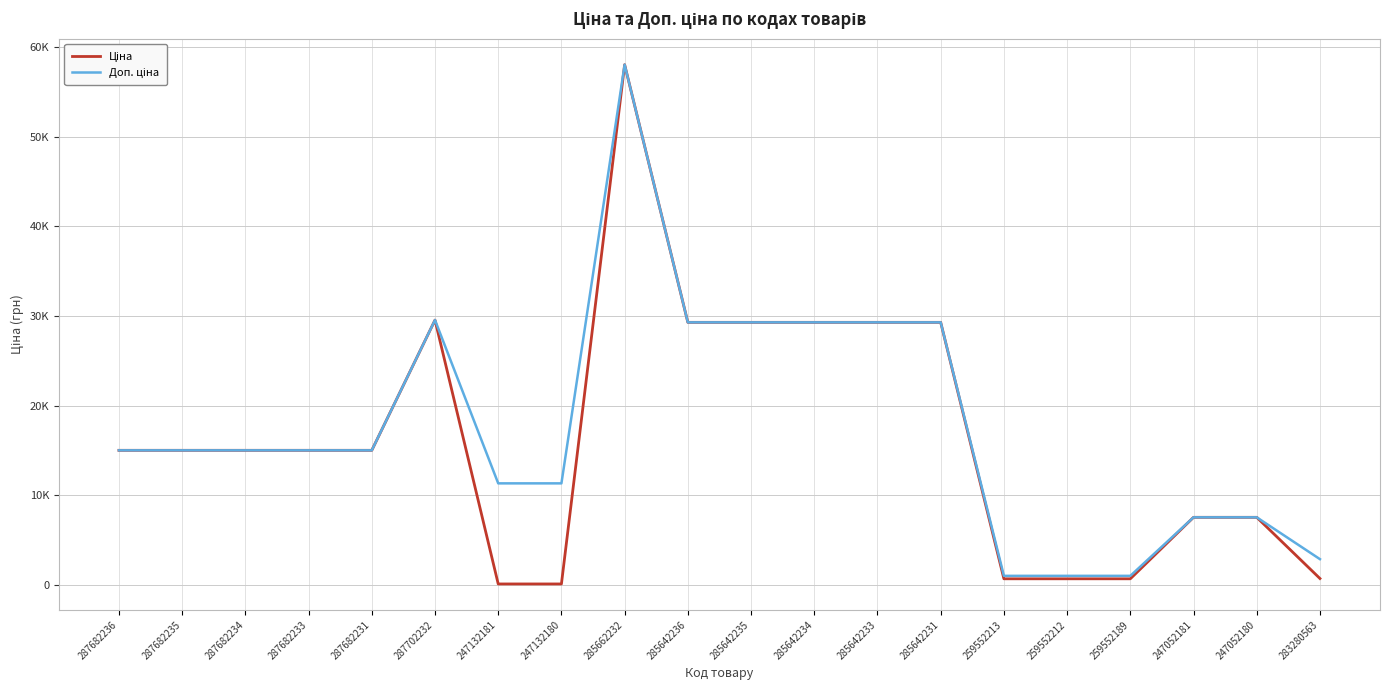

At which category does Ціна reach its first local peak?

287702232